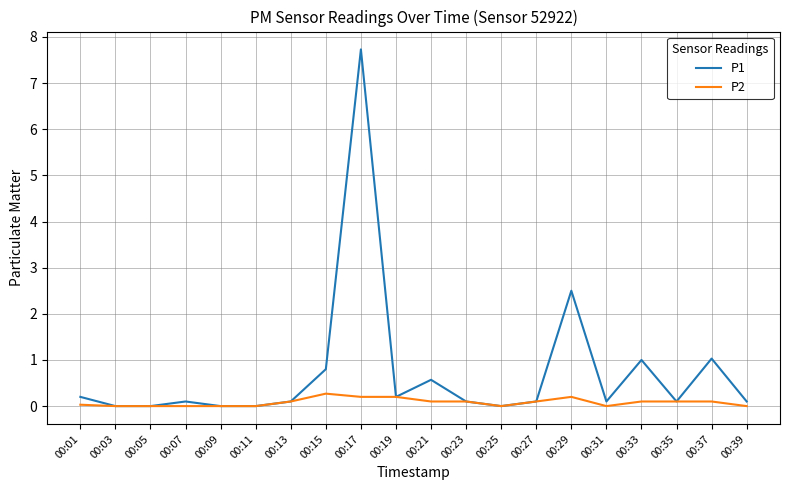

Which series has the widest spread of values?

P1